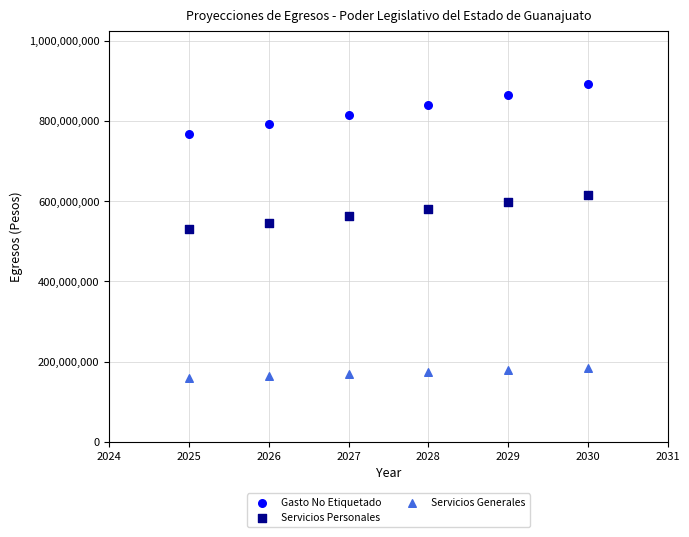

What are all the series names shown in the legend?

Gasto No Etiquetado, Servicios Personales, Servicios Generales